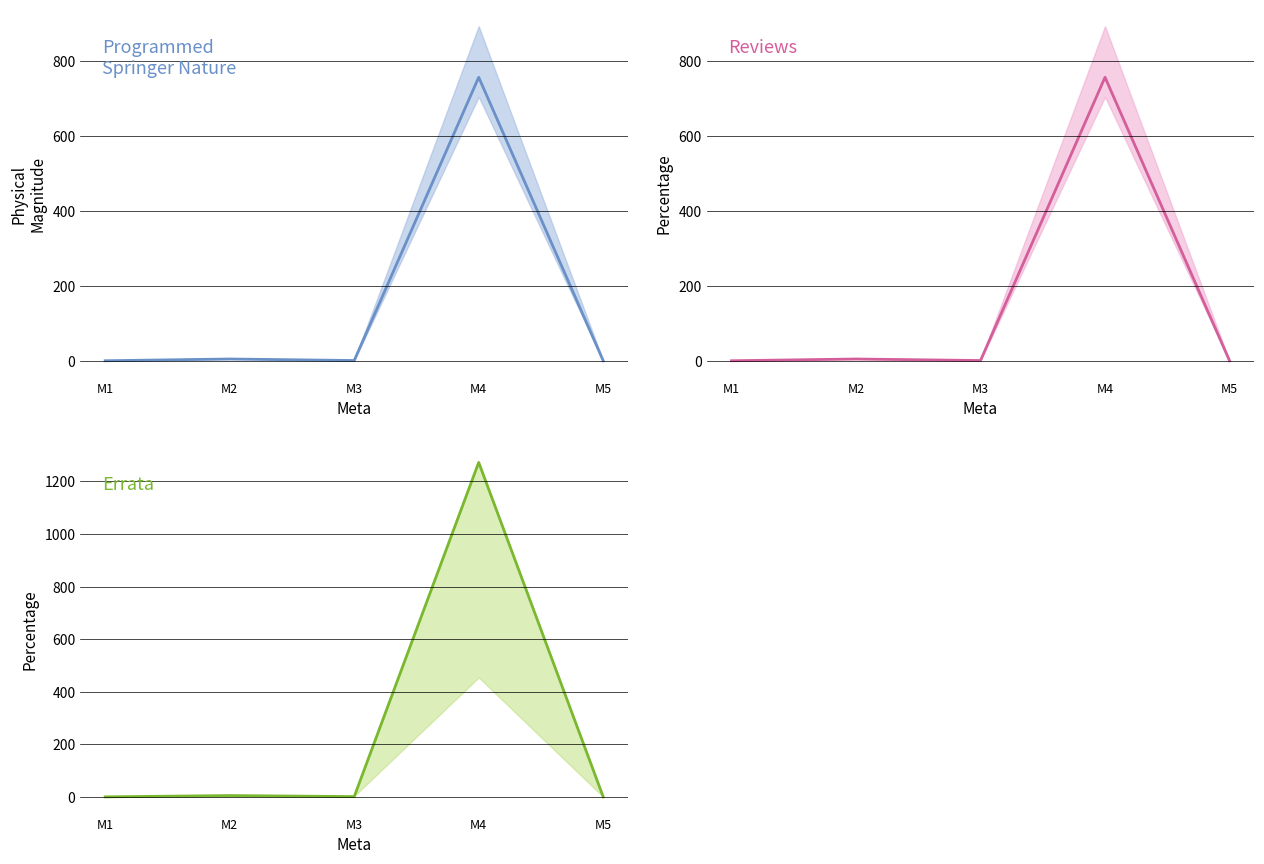

What is the difference between the highest and lowest values at M3?

0.4